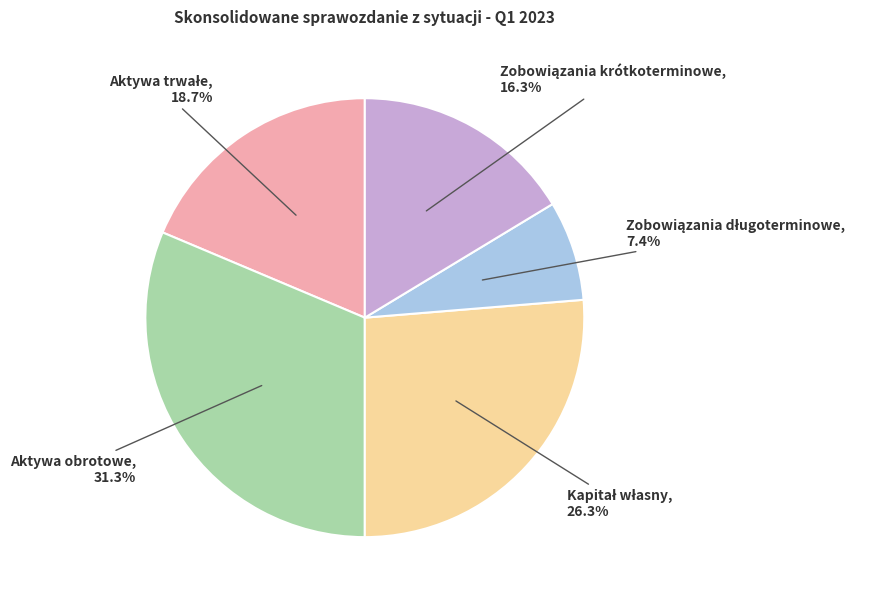

Does any single category account for the majority?

No